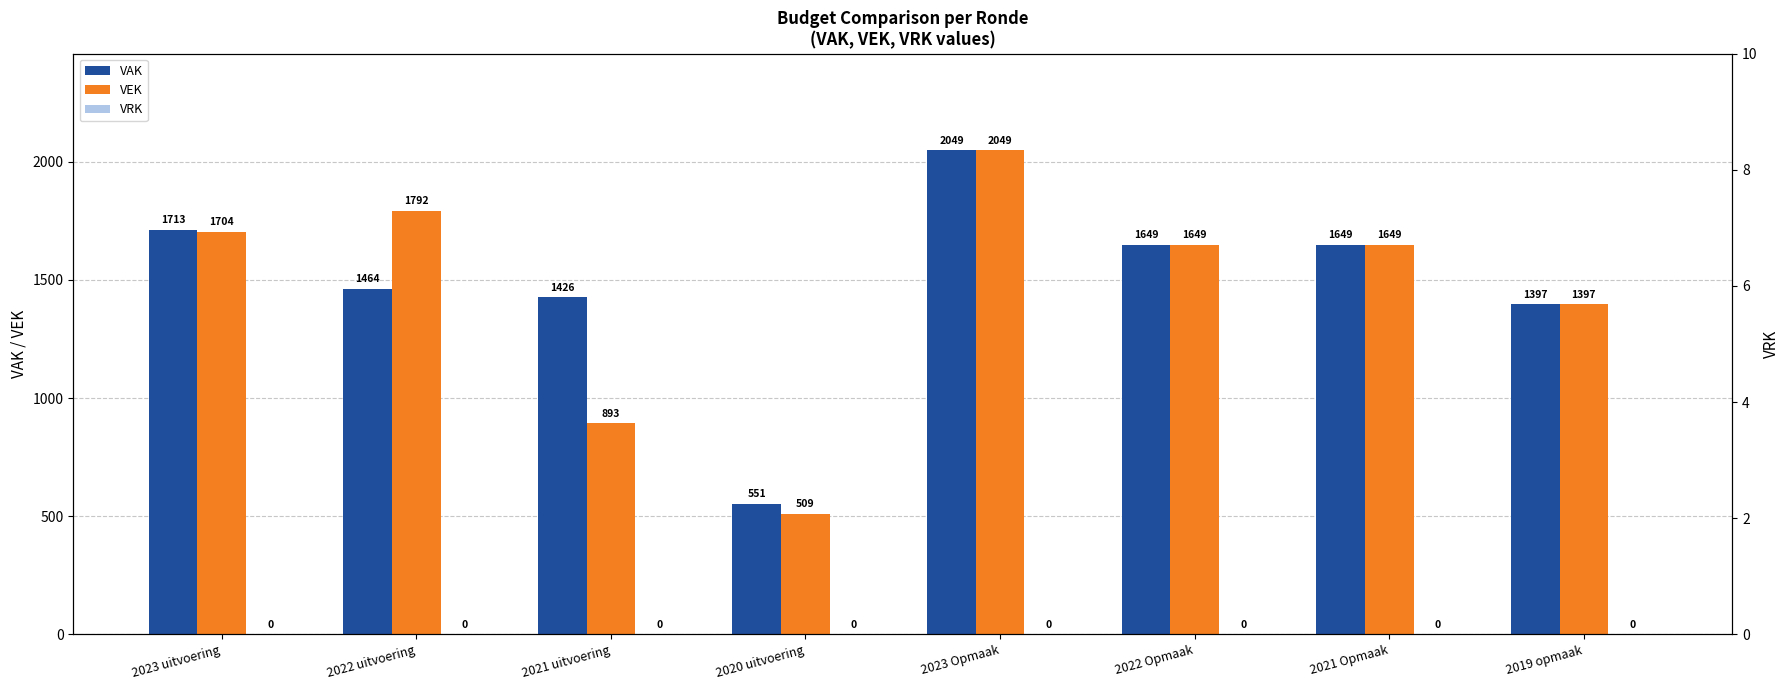

At which label does VRK reach its peak?

2023 uitvoering